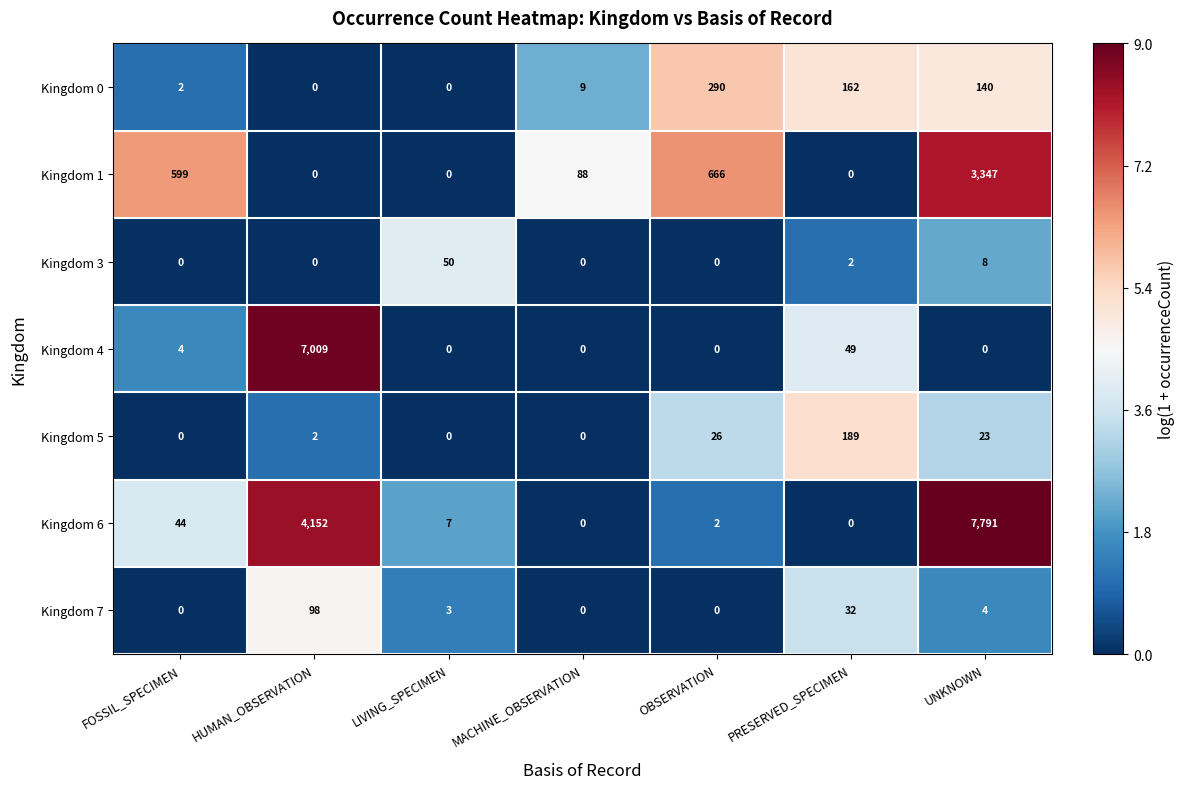

Is it true that Kingdom 0 equals 290 at OBSERVATION?

True